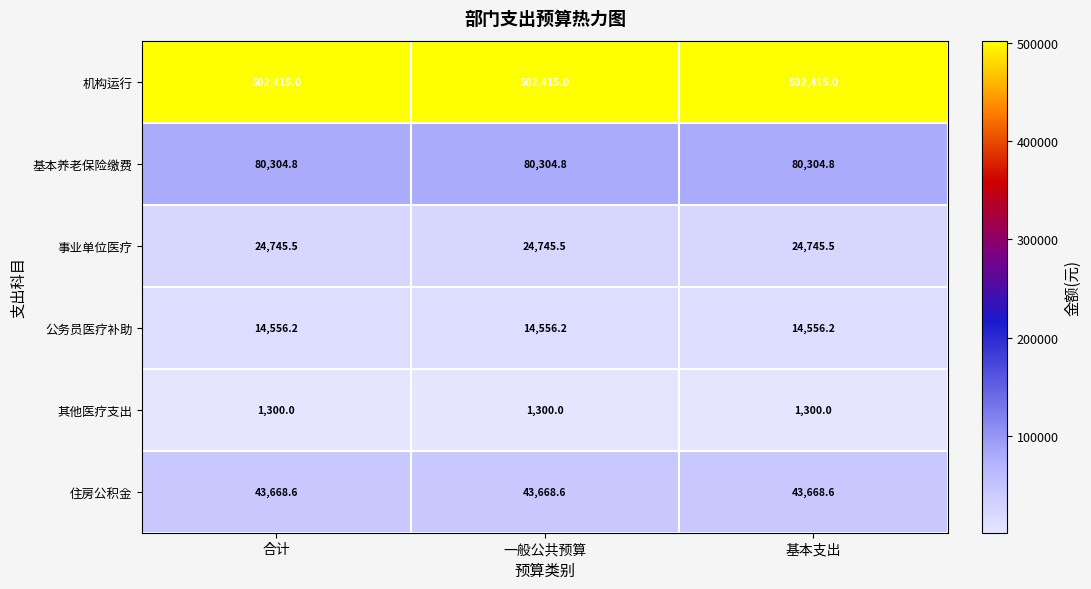

How many series are shown in this chart?

6